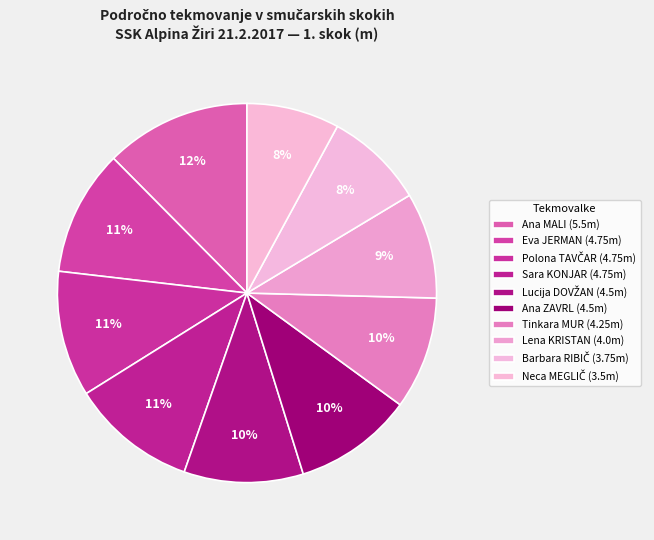

To the nearest percent, what is the combined percentage of Eva JERMAN and Ana ZAVRL?

21%